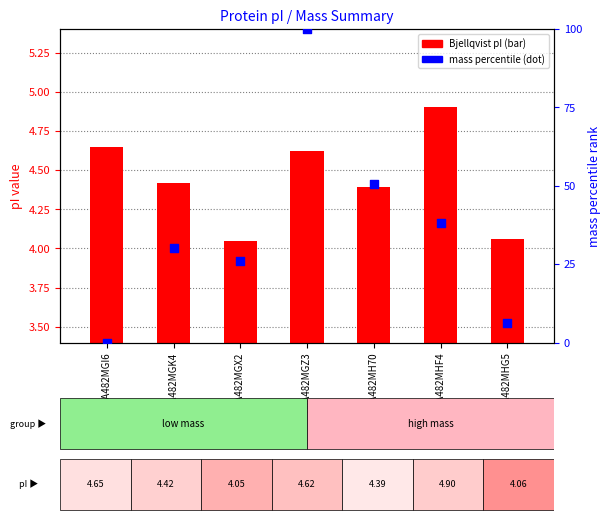

At how many categories does at least one series exceed 44?

2